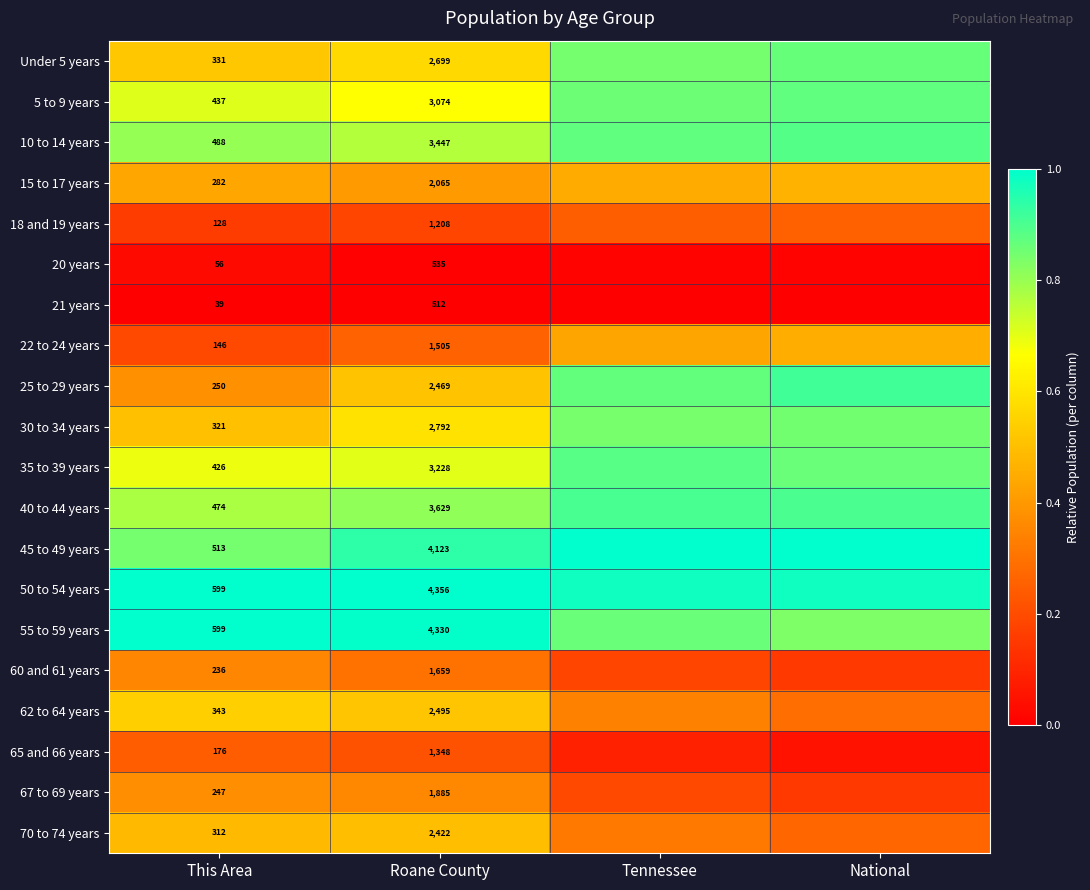

How many series are shown in this chart?

20